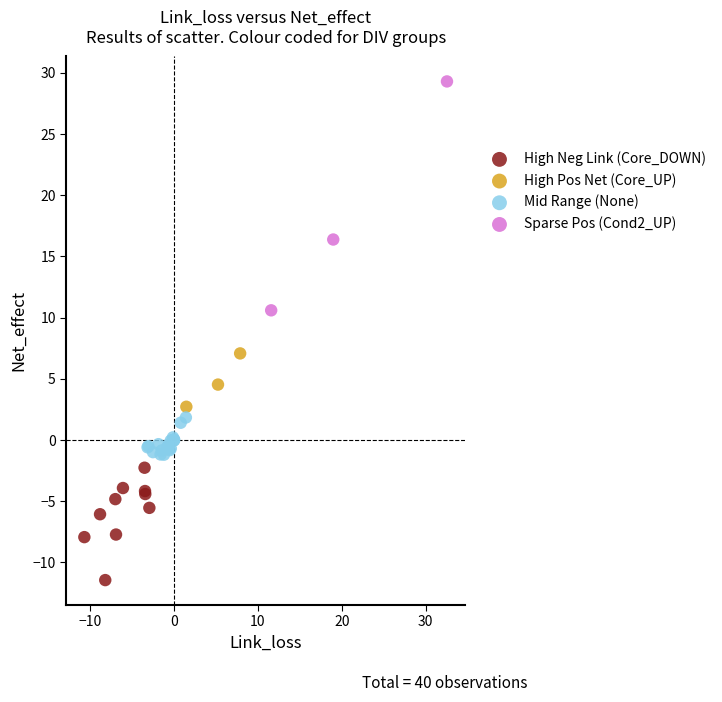

Which series reaches the maximum Y coordinate?

Sparse Pos (Cond2_UP)